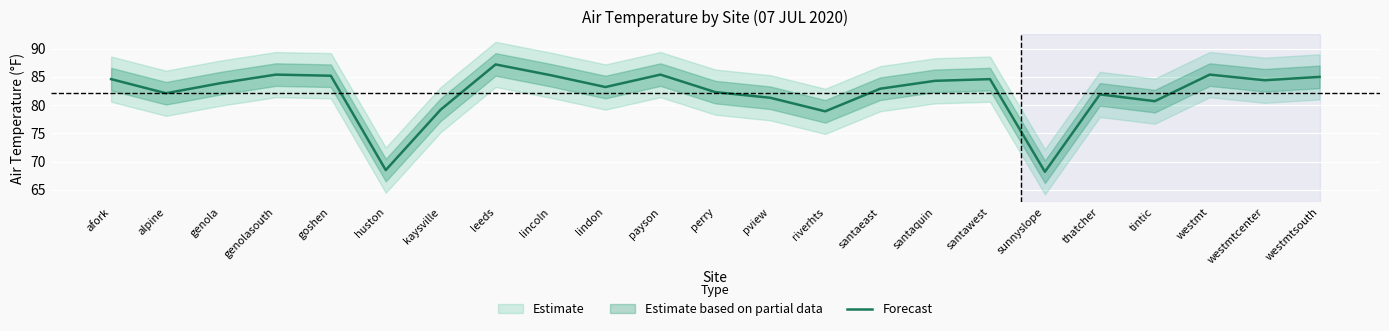

List the labels in order of value, largest first.

leeds, genolasouth, payson, westmt, lincoln, goshen, westmtsouth, afork, santawest, westmtcenter, santaquin, genola, lindon, santaeast, perry, alpine, thatcher, pview, tintic, kaysville, riverhts, huston, sunnyslope